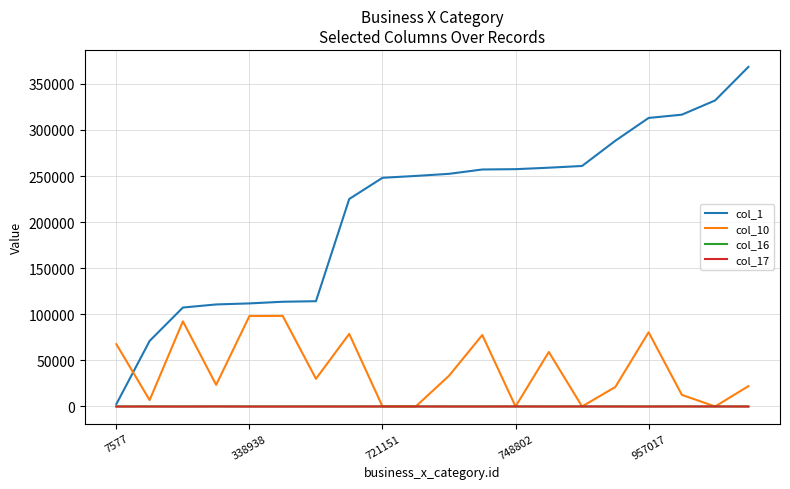

What is the greatest value displayed?

368386.0